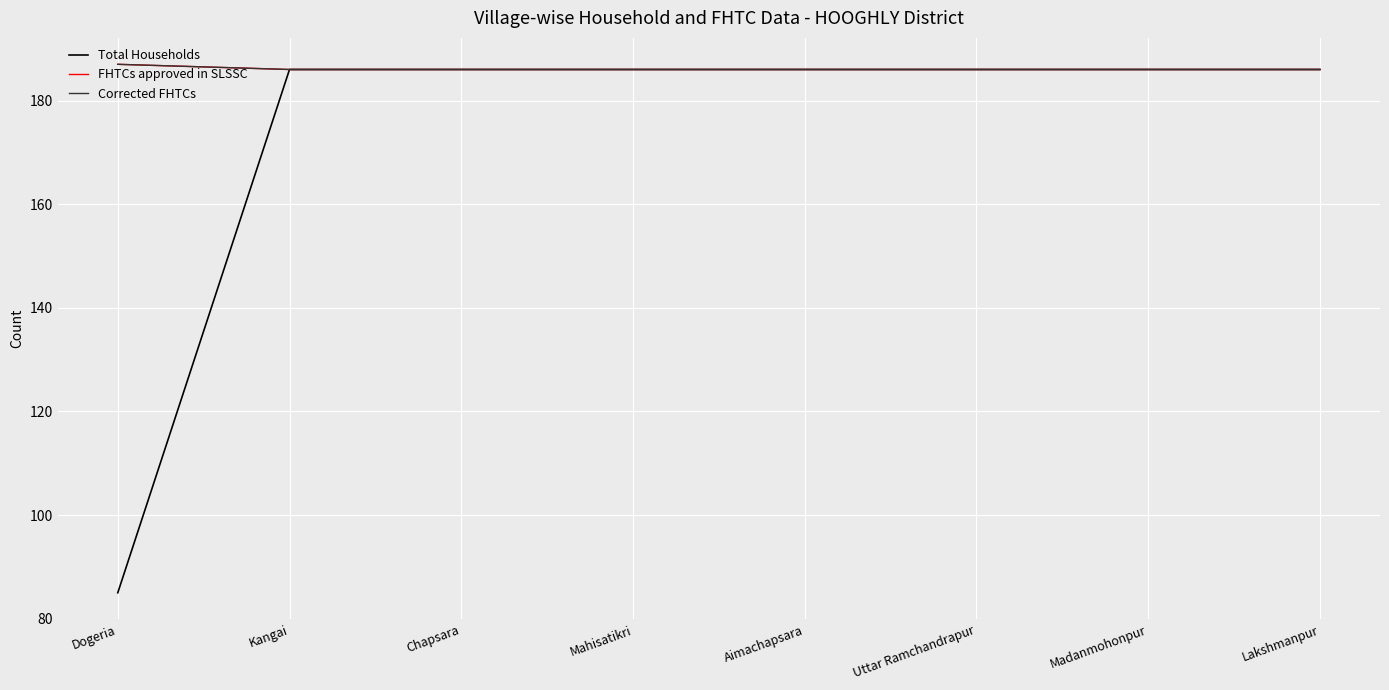

True or false: Total Households has more than 1 points higher than both neighbors.

False